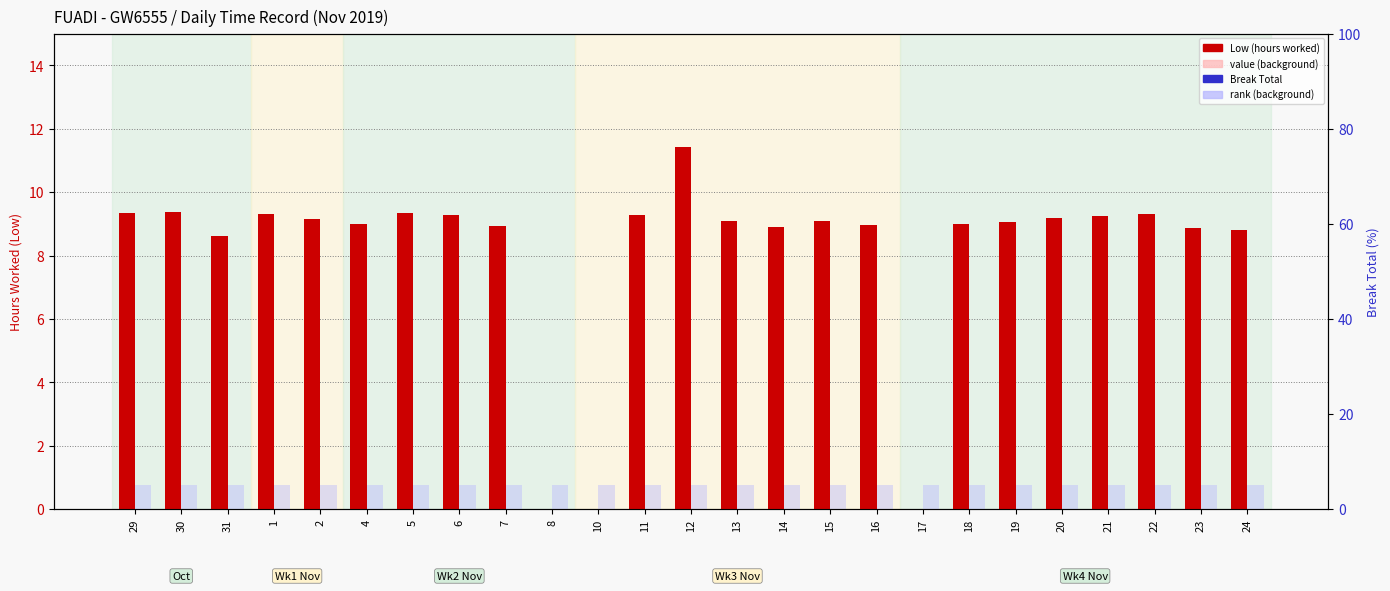

How many categories are shown in the chart?

25